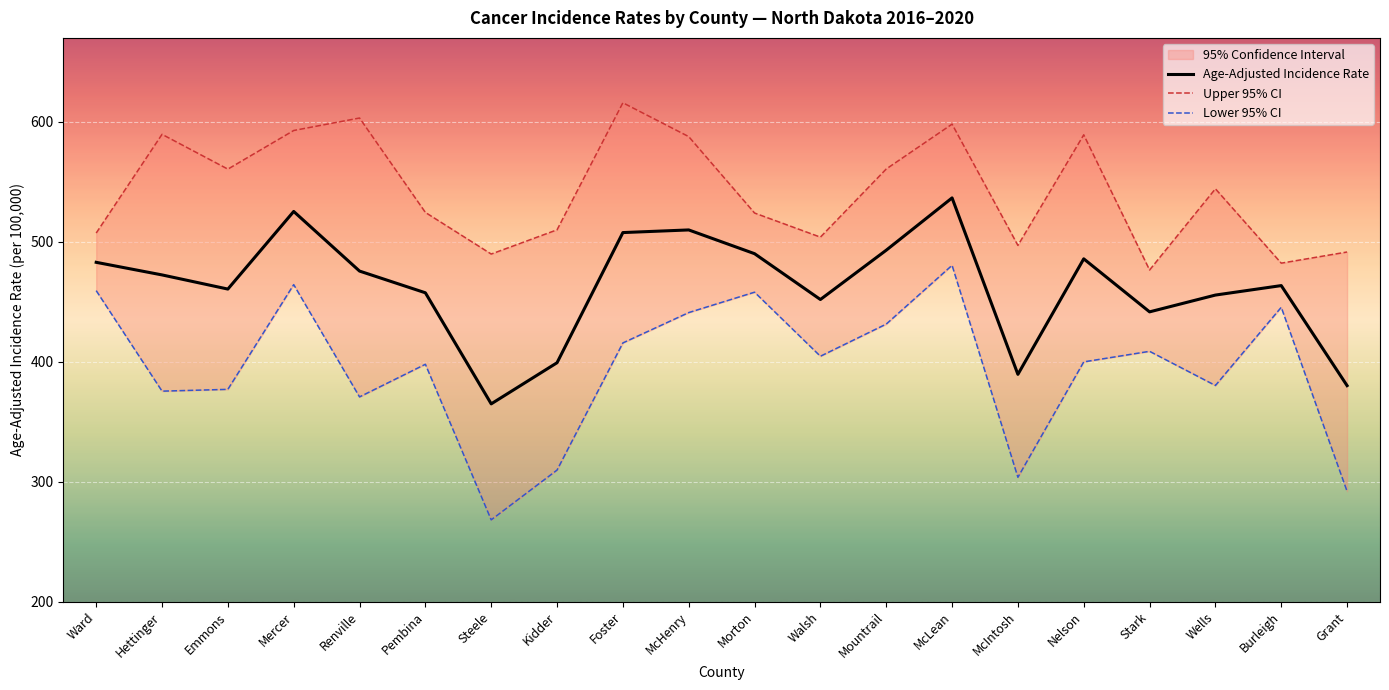

Rank the series by their average value, from lowest to highest.

Lower 95% CI, Age-Adjusted Incidence Rate, Upper 95% CI